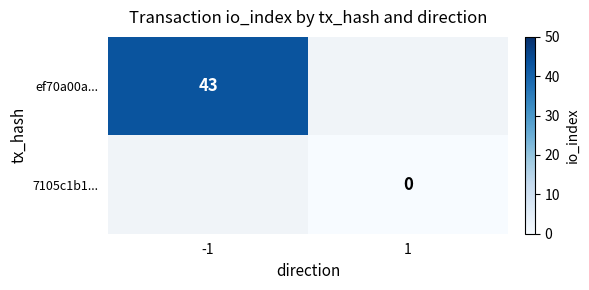

Which category has the lowest value across all series?

1